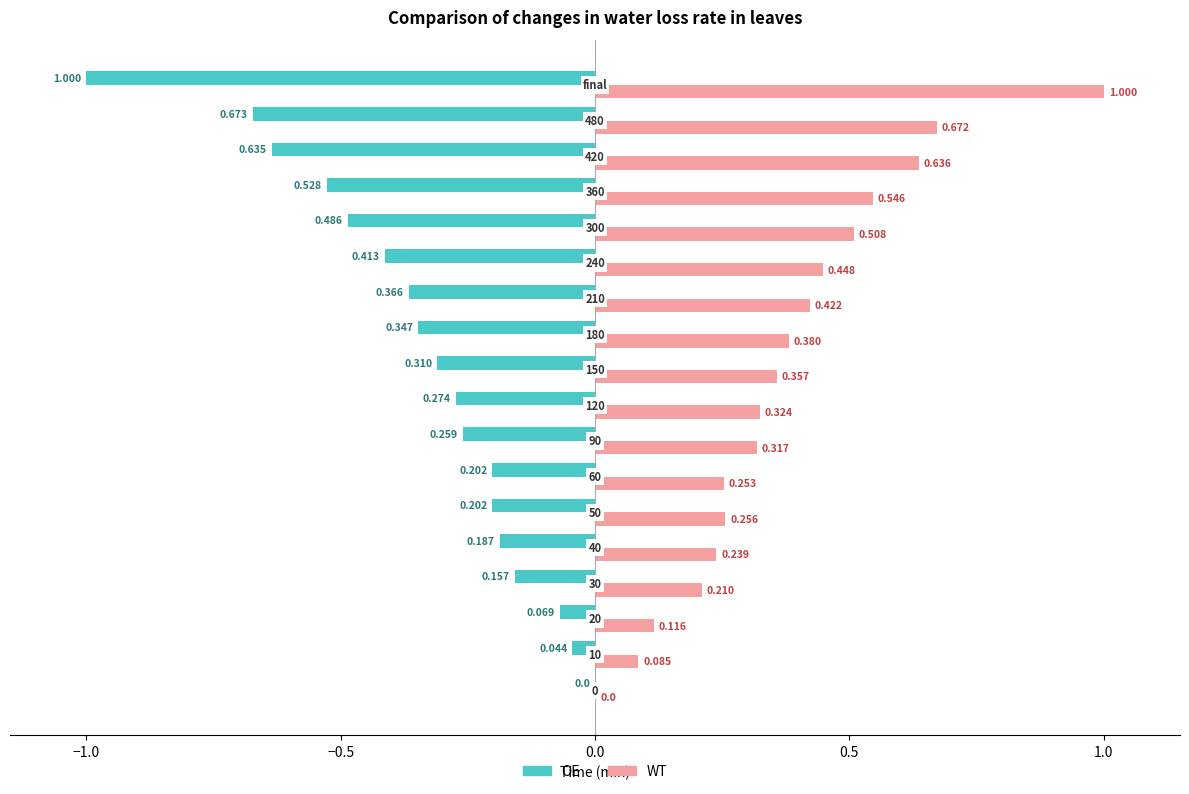

Which series has the largest total across all categories?

WT